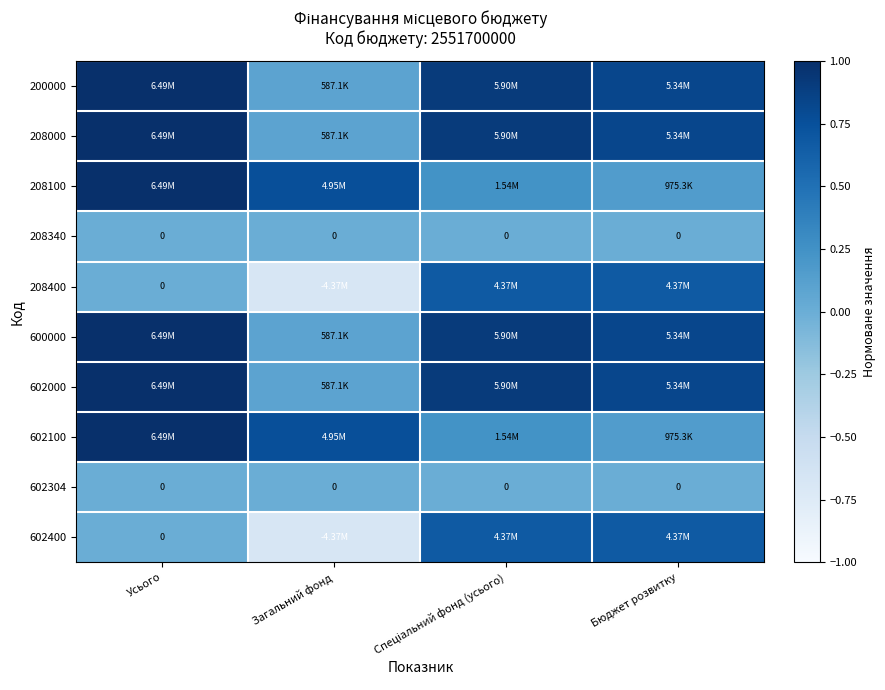

The 600000 series shows 0.9 at Спеціальний фонд (усього). True or false?

True